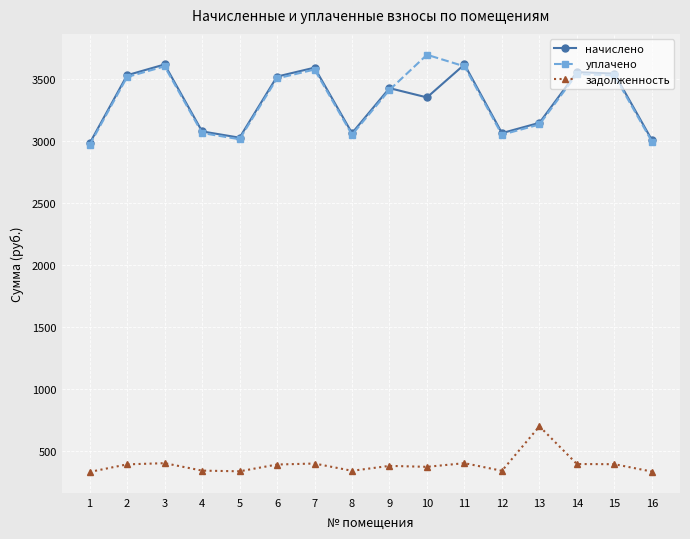

Does the chart have visible grid lines?

Yes